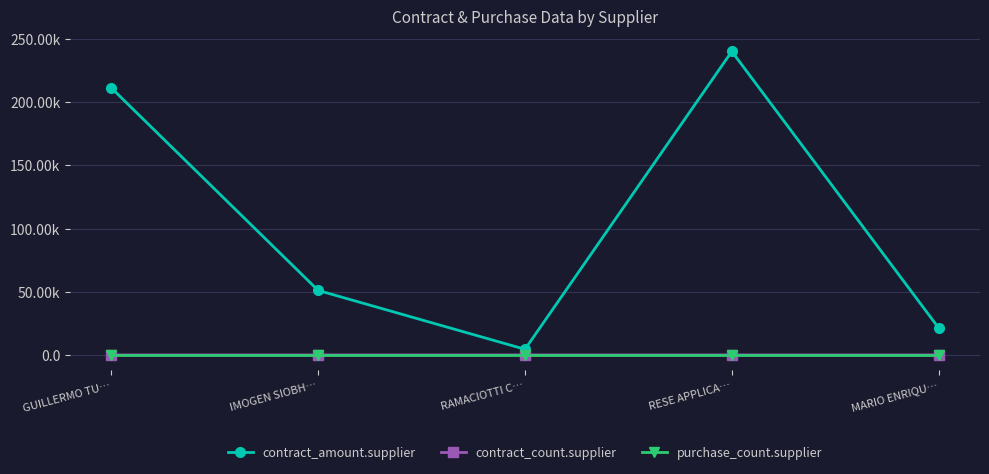

Which series has the largest total across all categories?

contract_amount.supplier